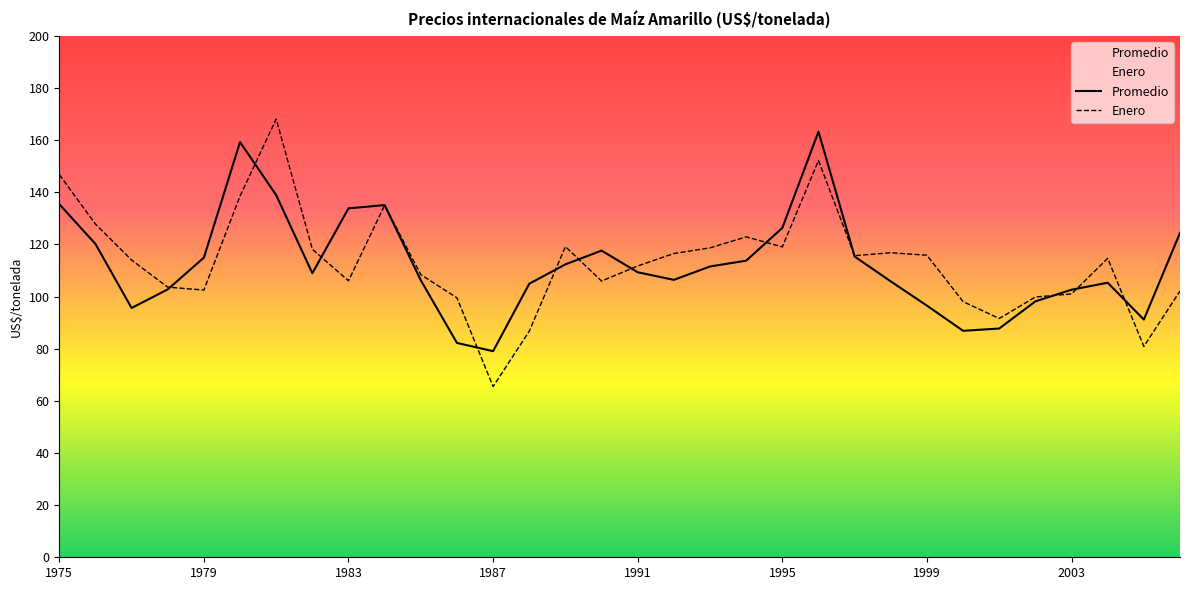

In Promedio, how many points are higher than both neighbors (excluding endpoints)?

5